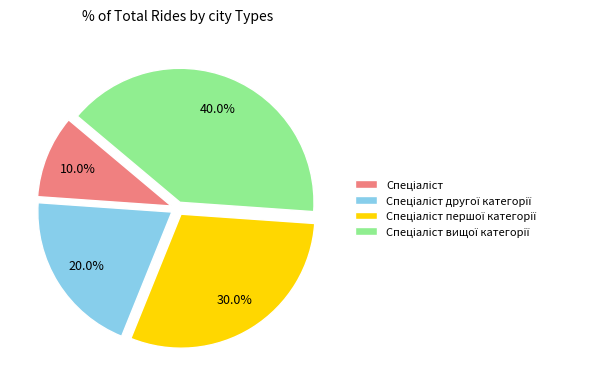

Is there a majority slice in this chart?

No